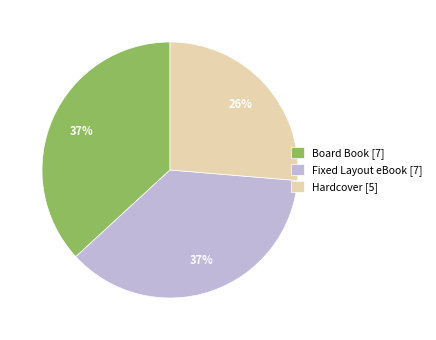

To the nearest percent, what is the difference between the largest and smallest slice percentages?

11%